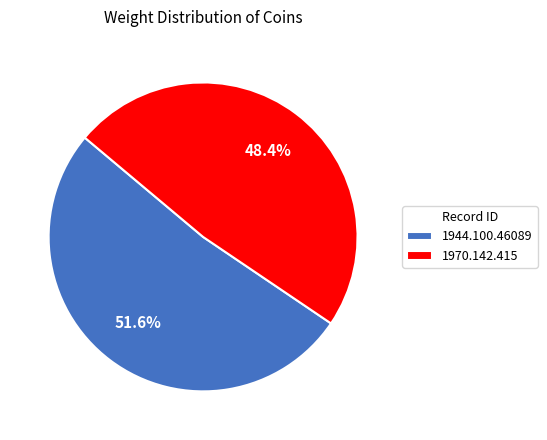

What is the majority slice?

1944.100.46089